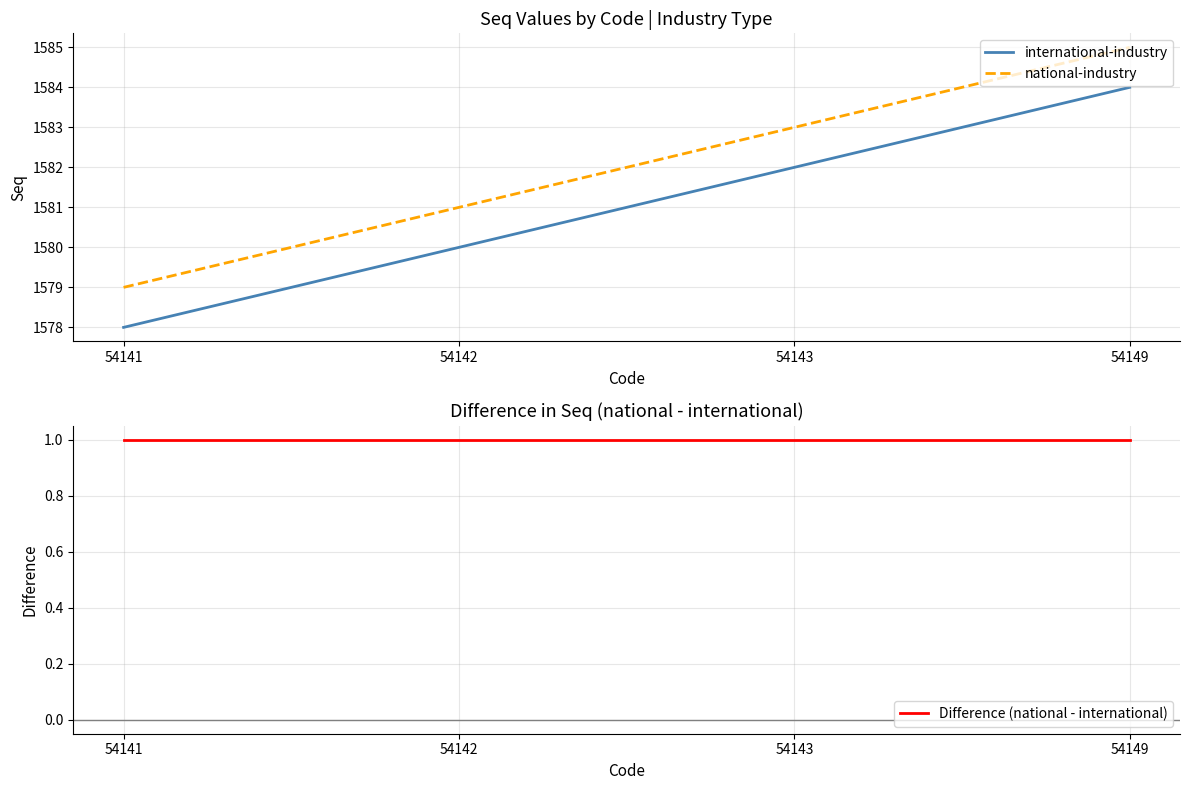

Reading left to right, extract all data points from this chart.

international-industry: 1578	1580	1582	1584
national-industry: 1579	1581	1583	1585
Difference (national - international): 1	1	1	1